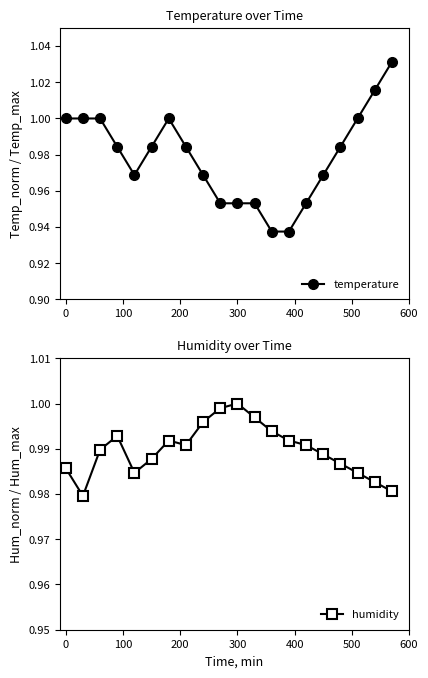

How many lines are shown in the chart?

2